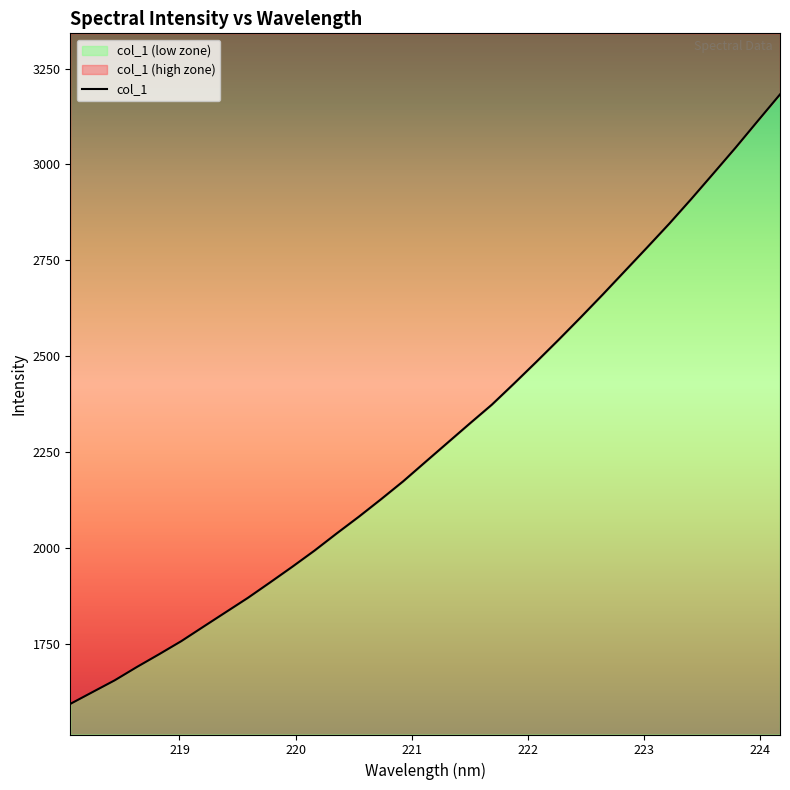

Reading right to left, transcribe all the data shown in this chart.

224.1709=3182.6	223.9802=3113.7	223.7895=3044.3	223.5987=2977.2	223.408=2910.5	223.2172=2845.7	223.0264=2783.7	222.8355=2722.5	222.6447=2661.3	222.4538=2601.4	222.263=2542.8	222.0721=2485.5	221.8812=2429.4	221.6902=2374.3	221.4993=2325.0	221.3083=2274.9	221.1174=2224.8	220.9264=2174.5	220.7354=2127.7	220.5444=2082.2	220.3533=2038.5	220.1623=1993.8	219.9712=1951.7	219.7801=1910.9	219.589=1870.8	219.3979=1833.3	219.2067=1795.7	219.0156=1758.0	218.8244=1723.8	218.6332=1690.6	218.442=1655.8	218.2508=1625.1	218.0596=1594.4